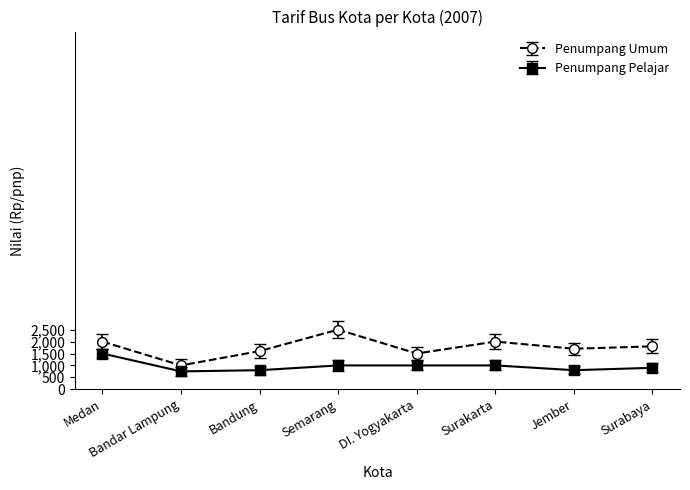

True or false: Penumpang Umum and Penumpang Pelajar intersect in this chart.

False